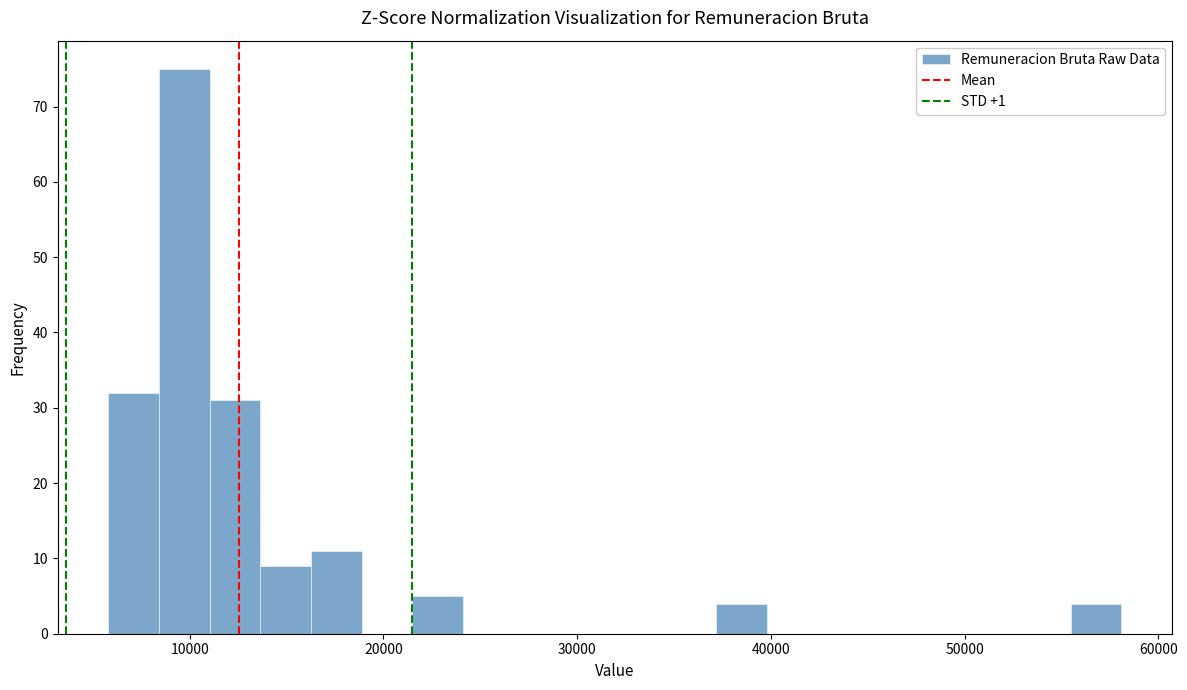

Read against the x-axis, roughly where is the centre of the tallest bar?

10000